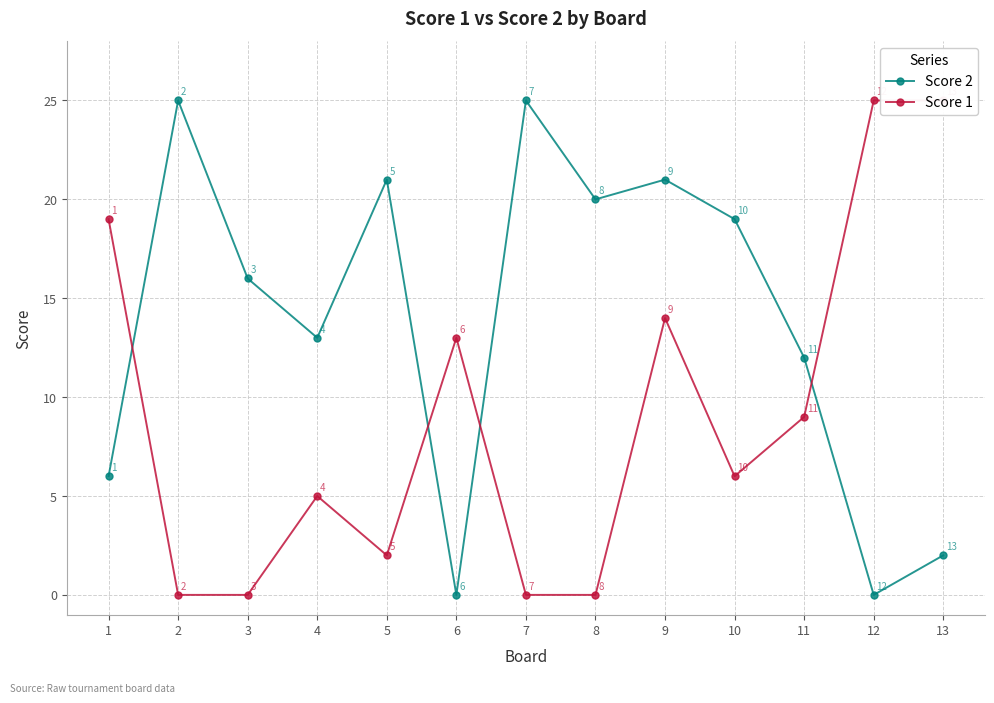

Does the chart have visible grid lines?

Yes